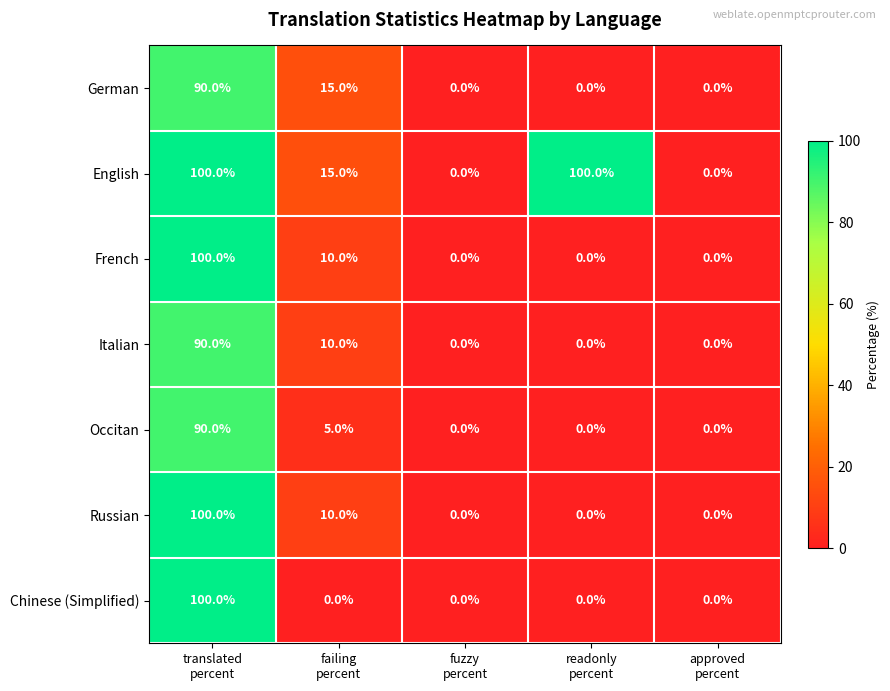

What is the average value of the Italian series?

20